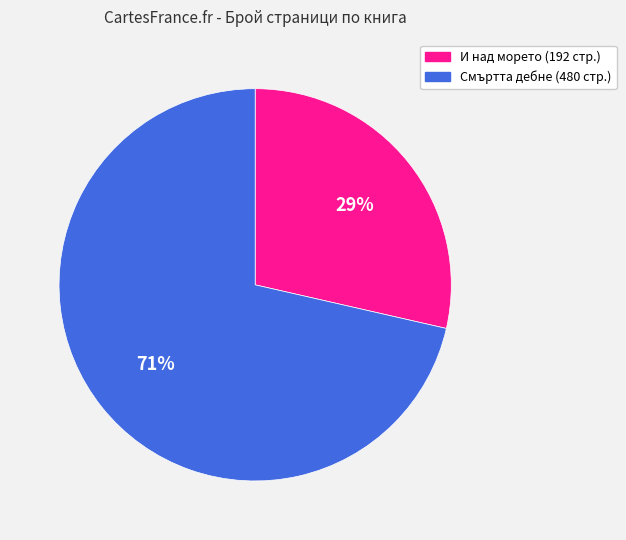

Does any single category account for the majority?

Yes